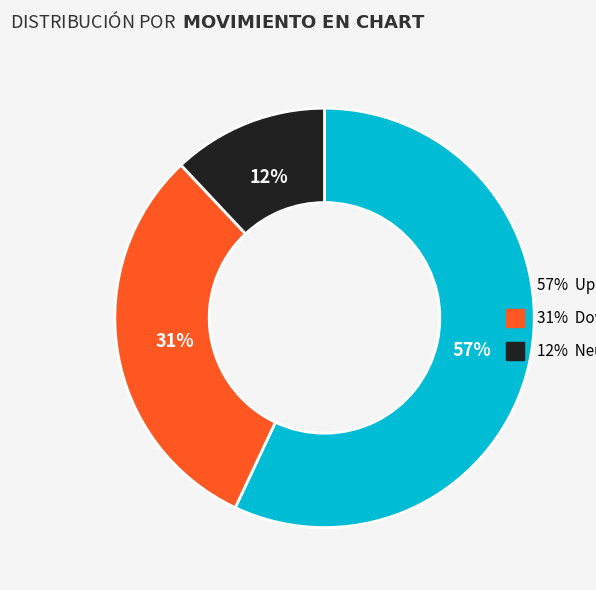

To the nearest percent, what is the difference between the largest and smallest slice percentages?

45%